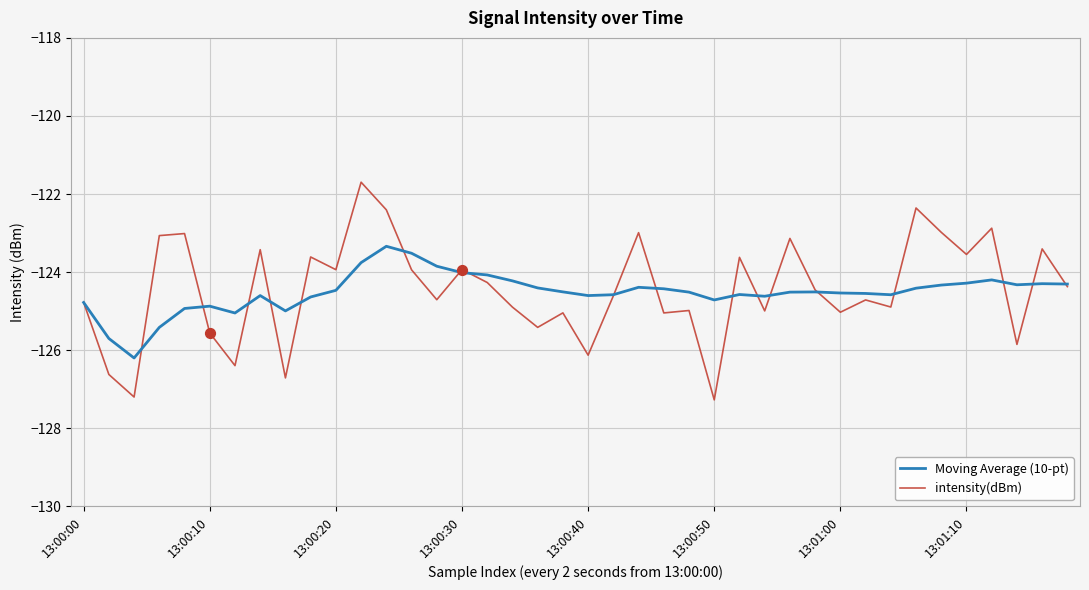

What are all the series names shown in the legend?

Moving Average (10-pt), intensity(dBm)